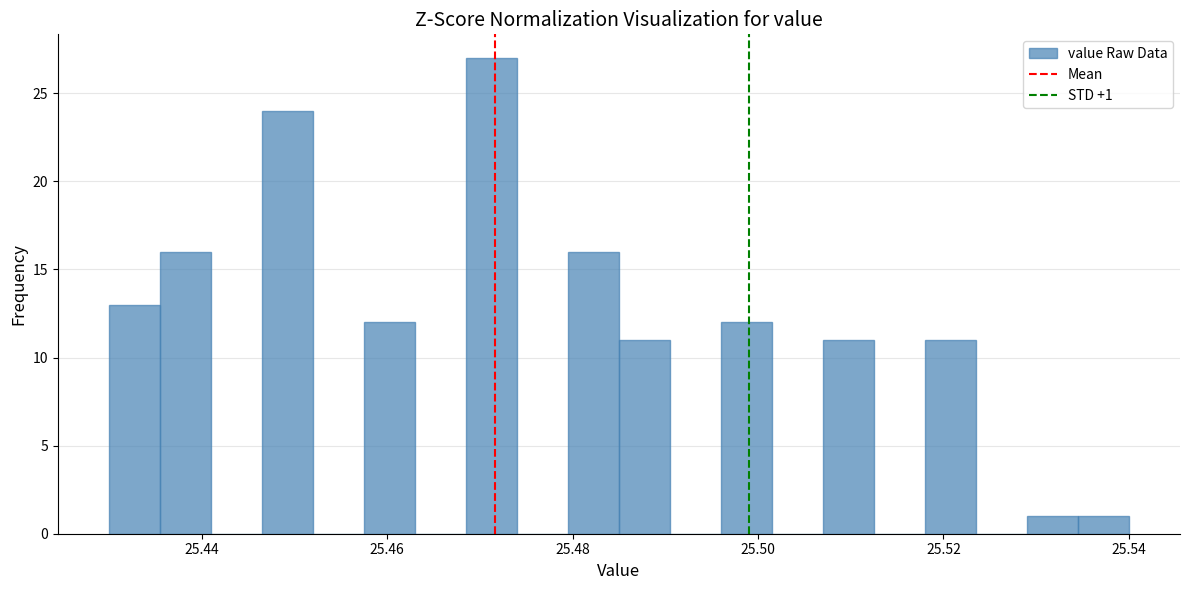

Read against the x-axis, roughly where is the centre of the tallest bar?

25.472